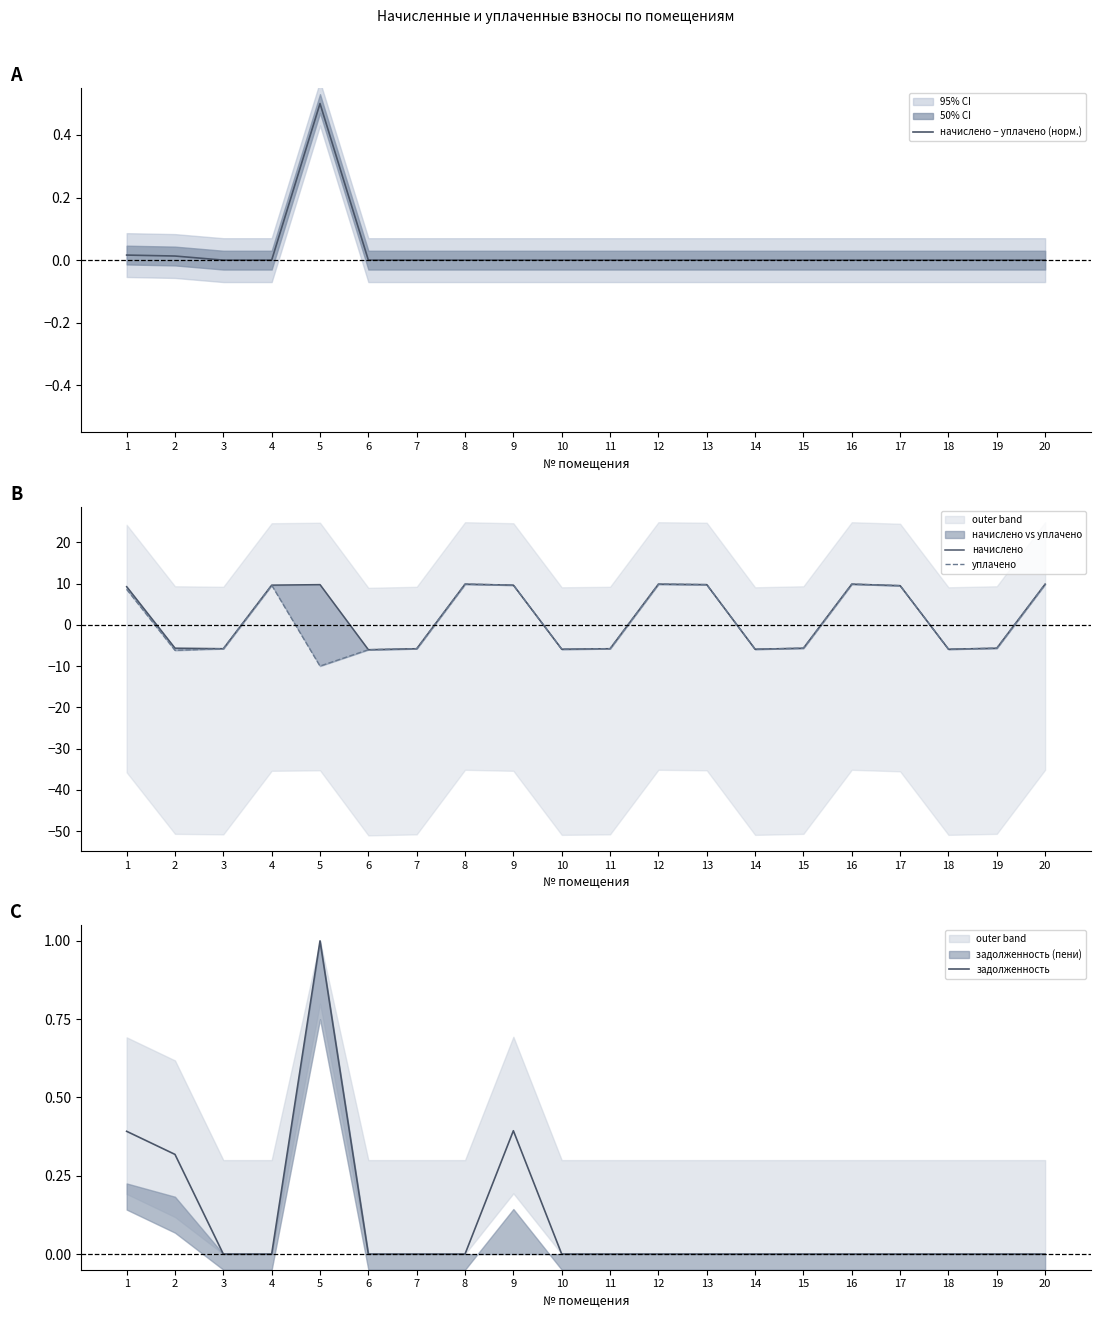

True or false: начислено and задолженность cross at least once.

True